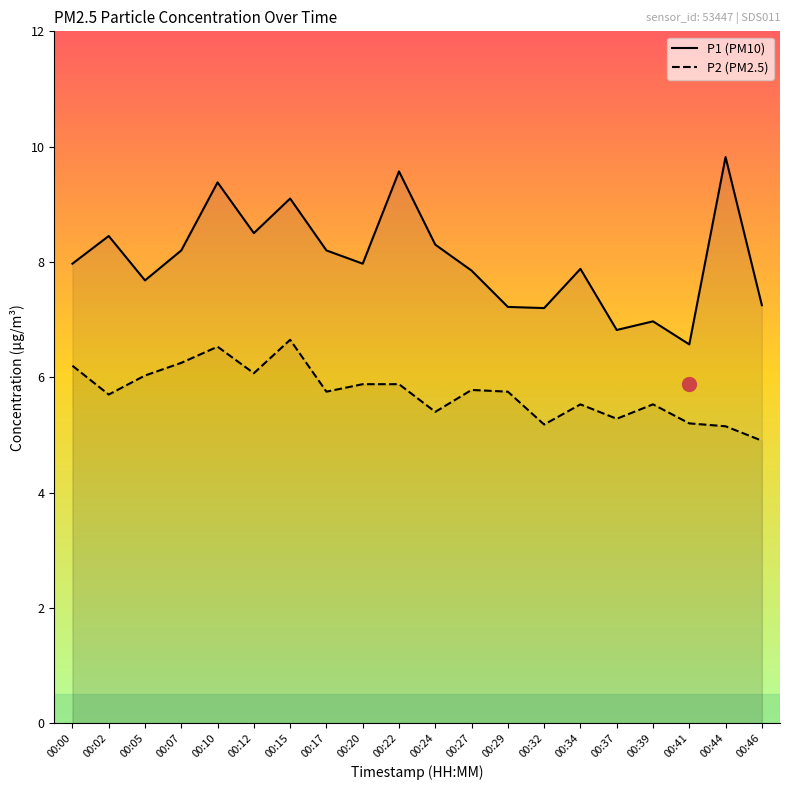

Reading left to right, list all the values displayed in this chart.

P1: 00:00=8.0	00:02=8.4	00:05=7.7	00:07=8.2	00:10=9.4	00:12=8.5	00:15=9.1	00:17=8.2	00:20=8.0	00:22=9.6	00:24=8.3	00:27=7.8	00:29=7.2	00:32=7.2	00:34=7.9	00:37=6.8	00:39=7.0	00:41=6.6	00:44=9.8	00:46=7.2
P2: 00:00=6.2	00:02=5.7	00:05=6.0	00:07=6.2	00:10=6.5	00:12=6.1	00:15=6.7	00:17=5.8	00:20=5.9	00:22=5.9	00:24=5.4	00:27=5.8	00:29=5.8	00:32=5.2	00:34=5.5	00:37=5.3	00:39=5.5	00:41=5.2	00:44=5.2	00:46=4.9